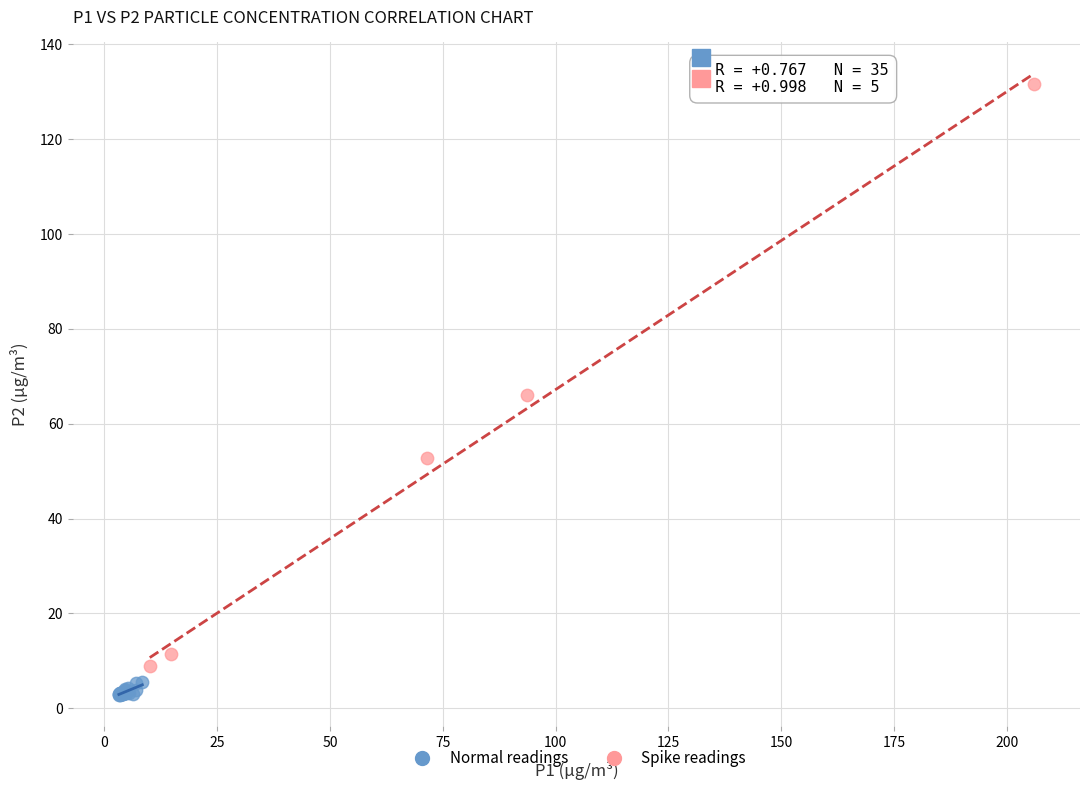

Which series contains the highest Y value?

Spike readings